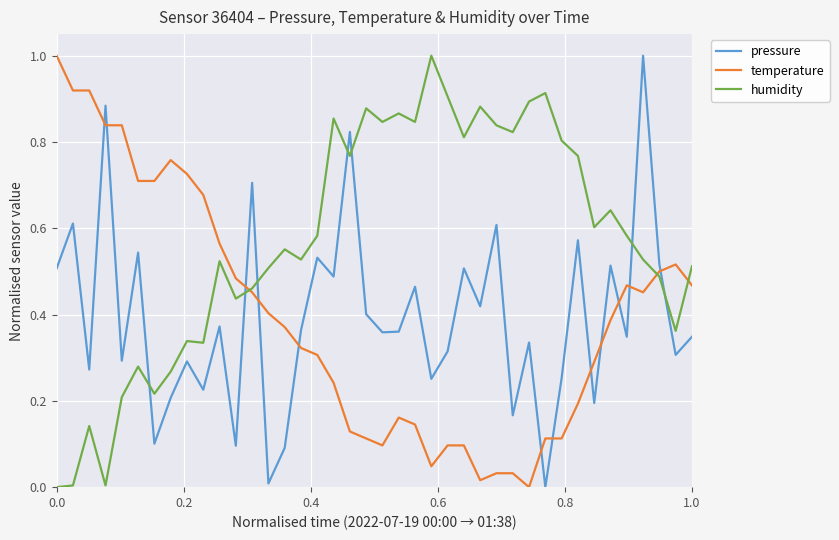

True or false: humidity and pressure intersect in this chart.

True